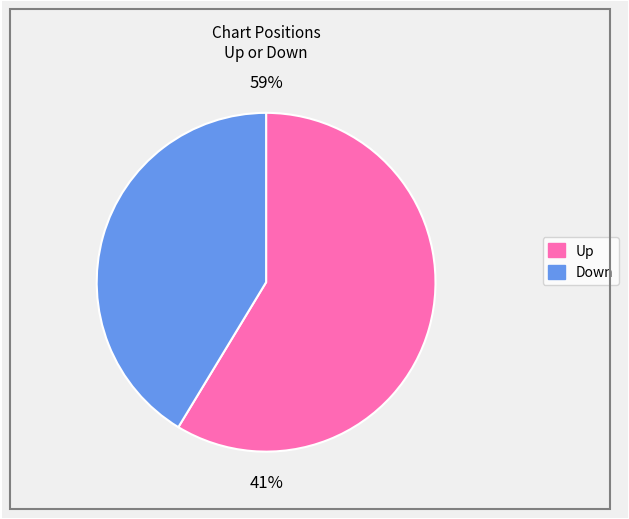

Which slice is the smallest?

down